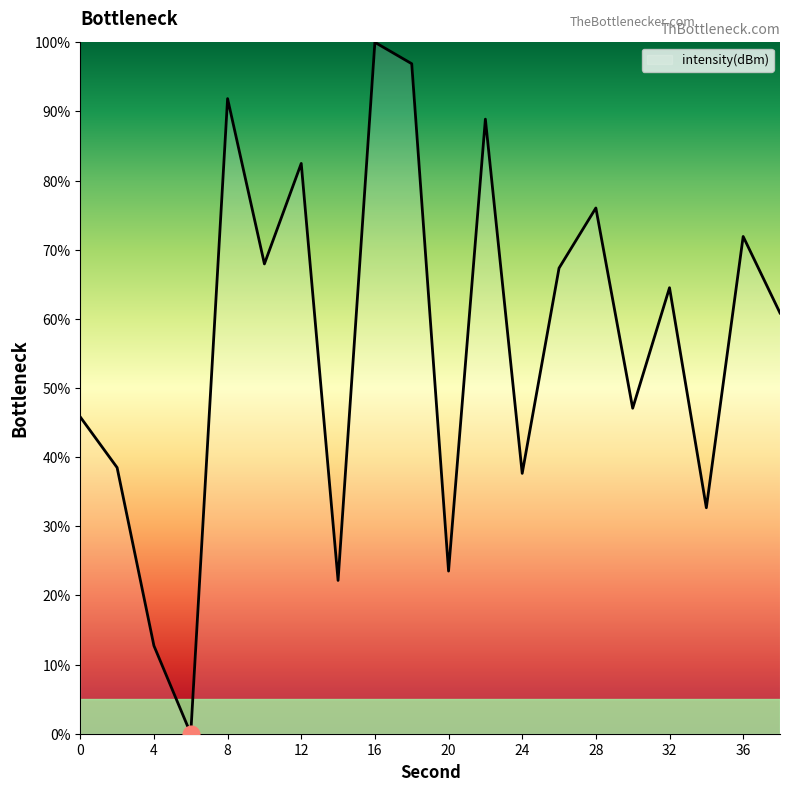

What is the sum of all values?

1128.9